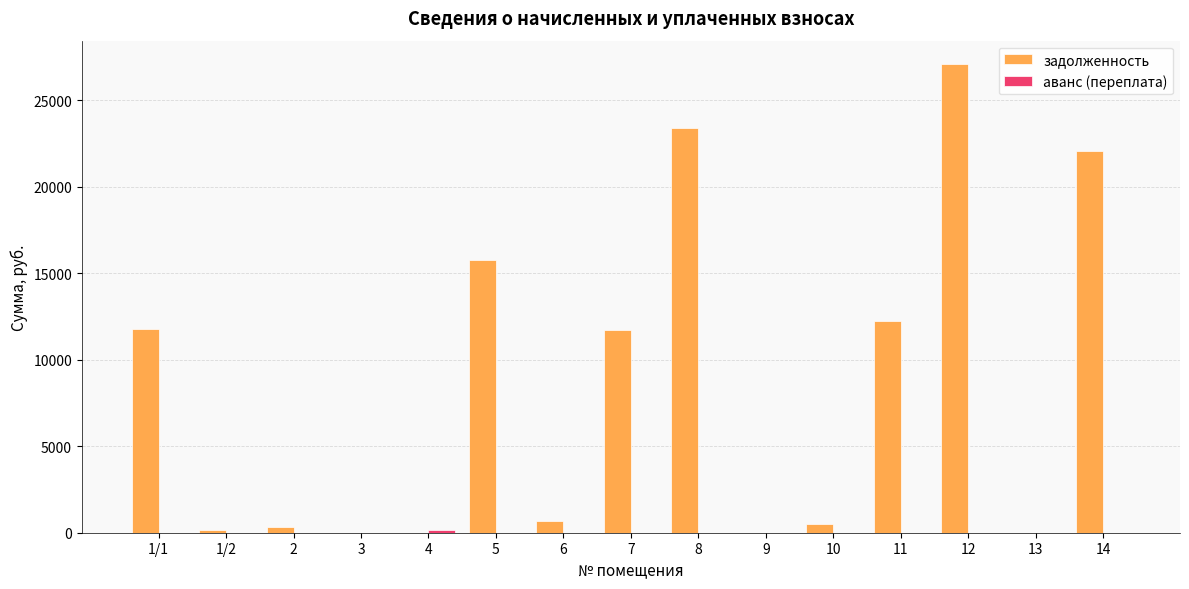

Which series has the largest total across all categories?

задолженность